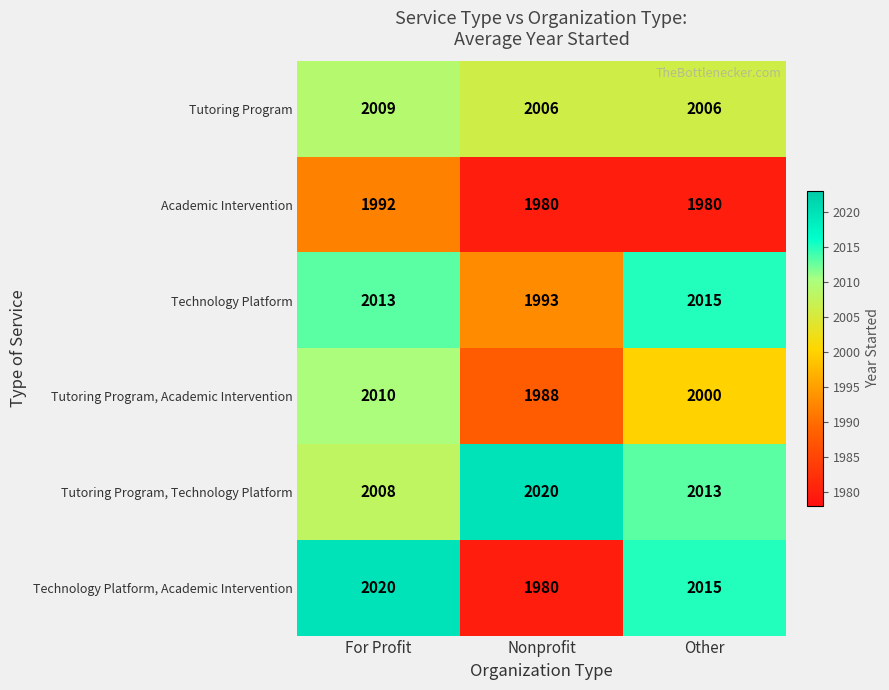

Rank the categories by Technology Platform, Academic Intervention value from highest to lowest.

For Profit, Other, Nonprofit